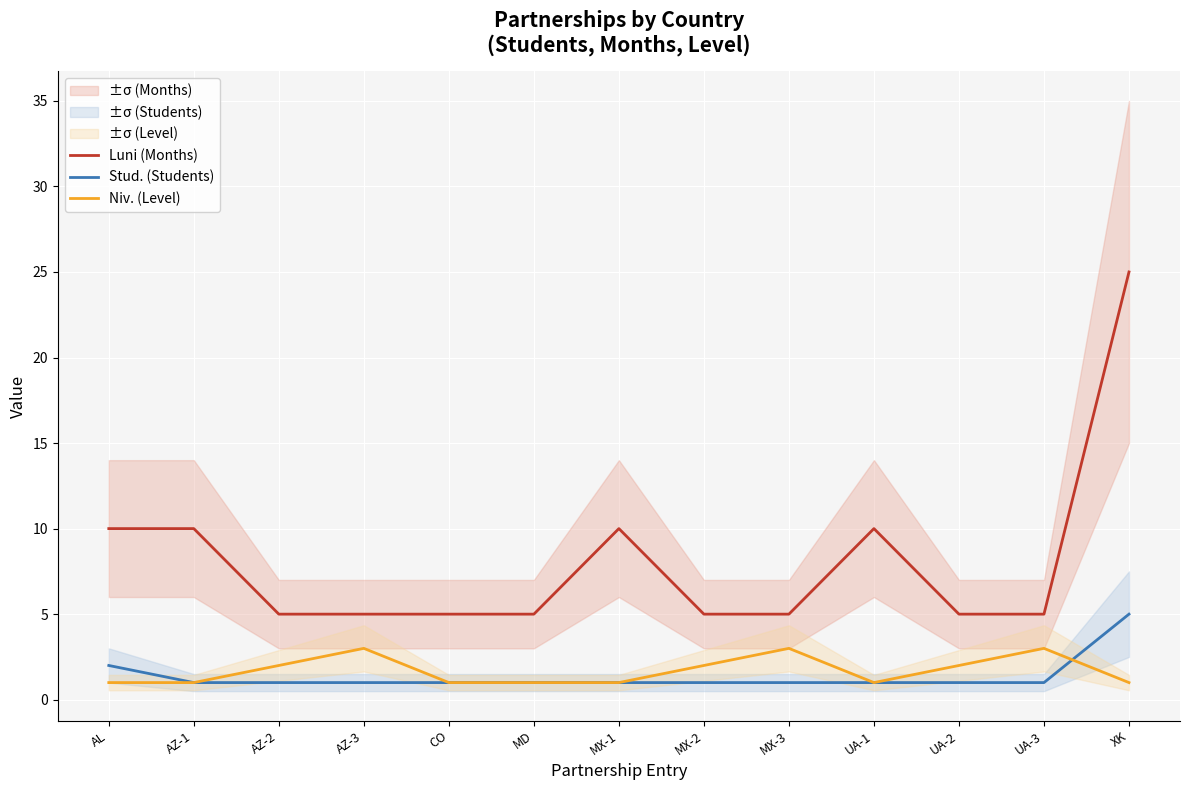

Reading left to right, list all the values displayed in this chart.

Luni (Months): 10	10	5	5	5	5	10	5	5	10	5	5	25
Stud. (Students): 2	1	1	1	1	1	1	1	1	1	1	1	5
Niv. (Level): 1	1	2	3	1	1	1	2	3	1	2	3	1